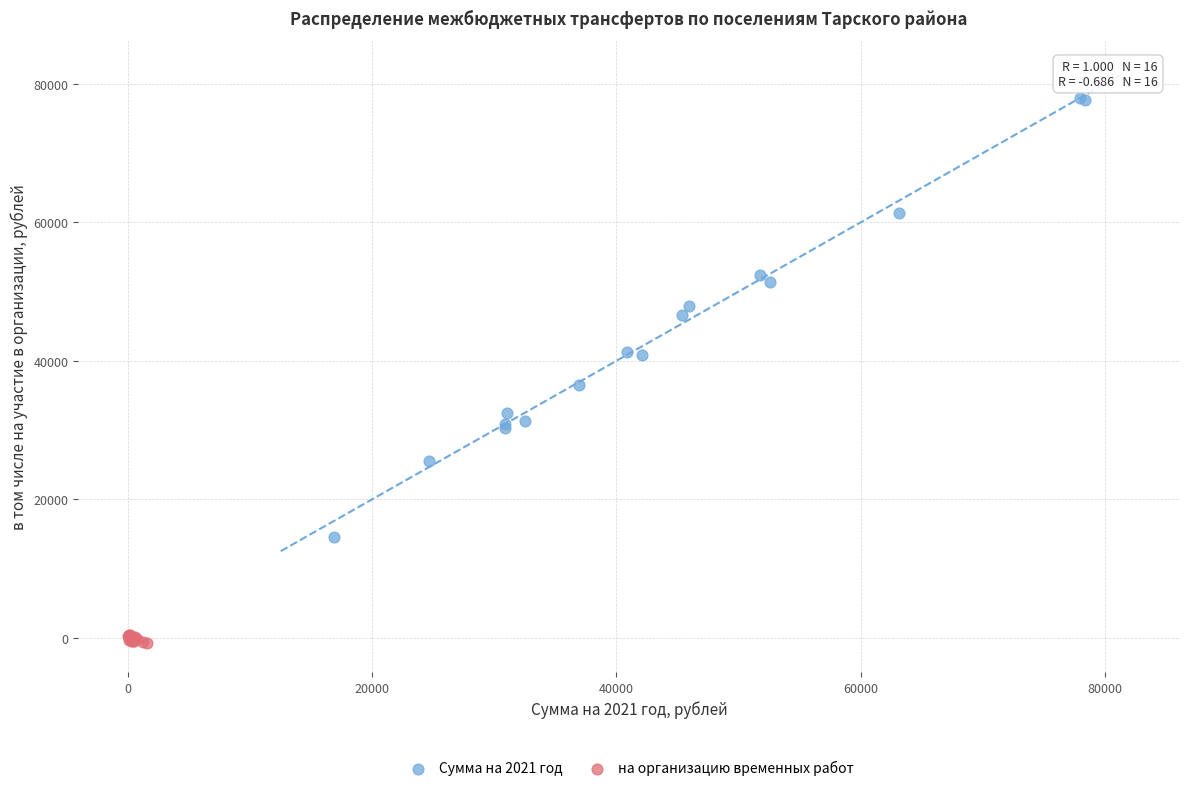

Which series reaches the minimum Y coordinate?

на организацию временных работ